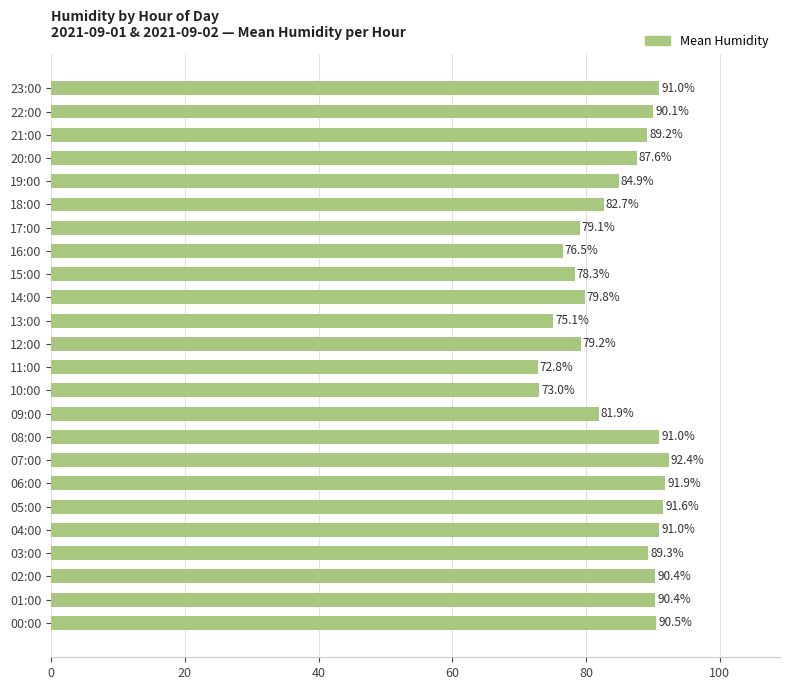

True or false: the data shows 137.4 at 21:00.

False